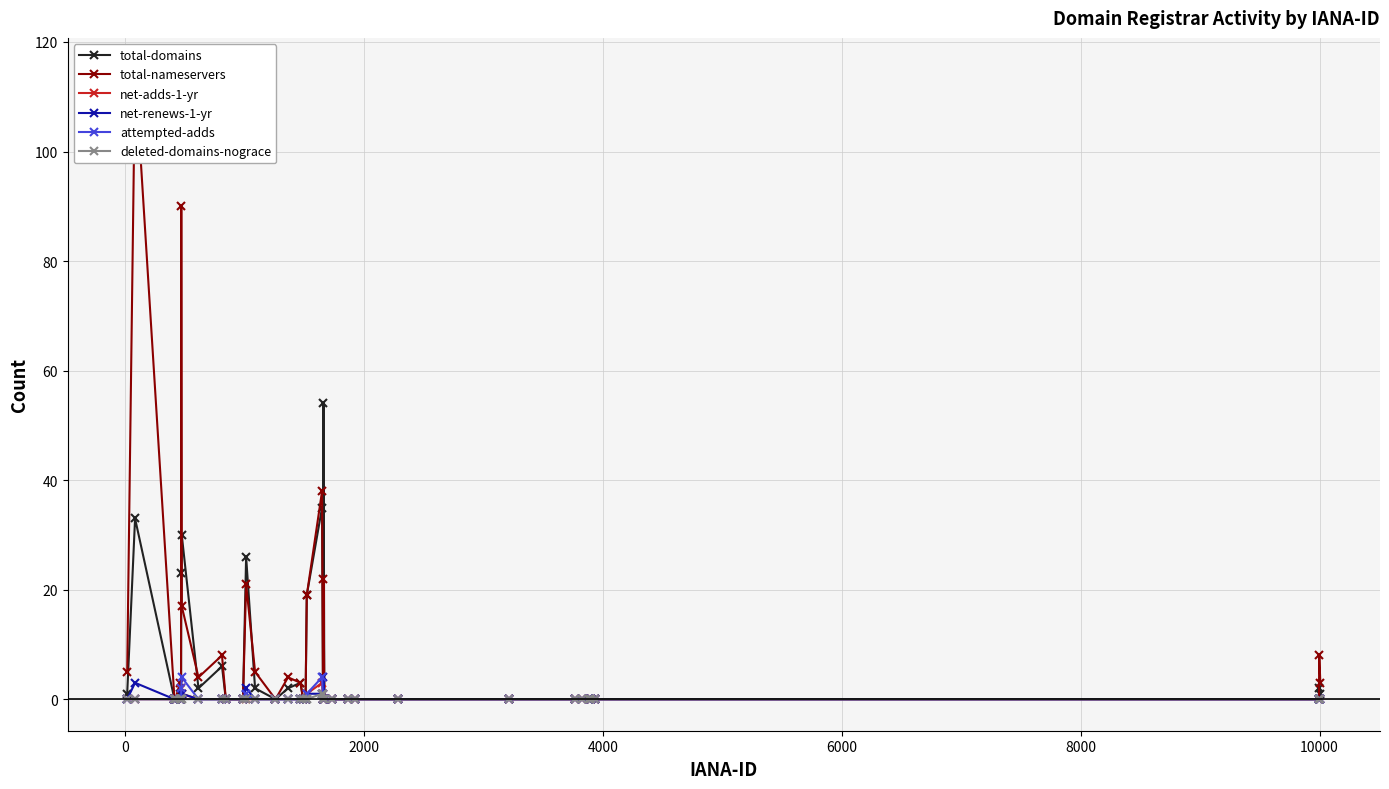

How many lines are shown in the chart?

6